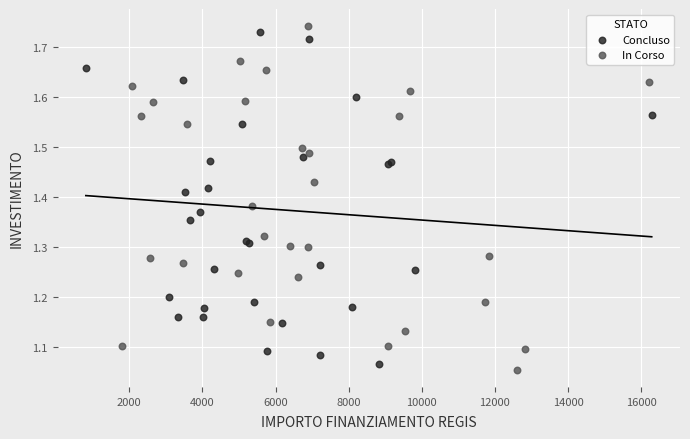

What are all the series names shown in the legend?

Concluso, In Corso